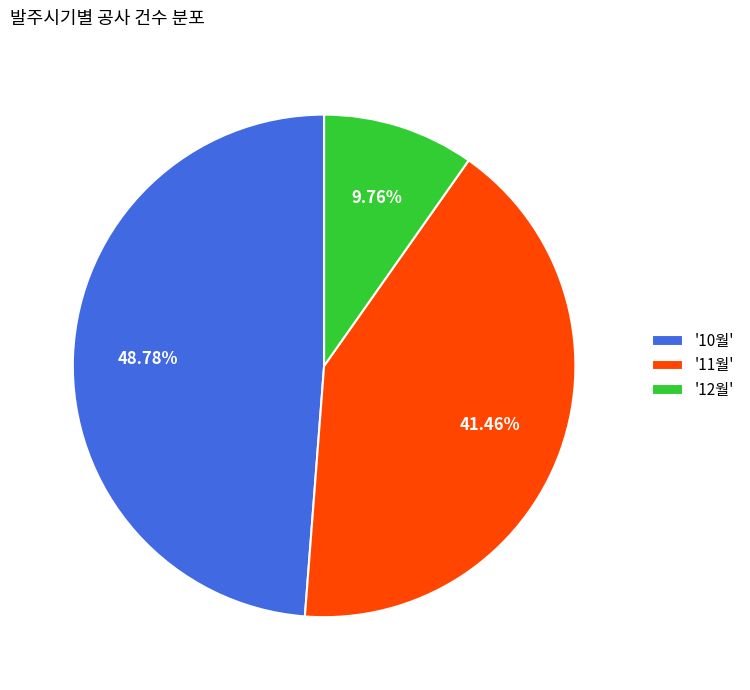

Is there a majority slice in this chart?

No